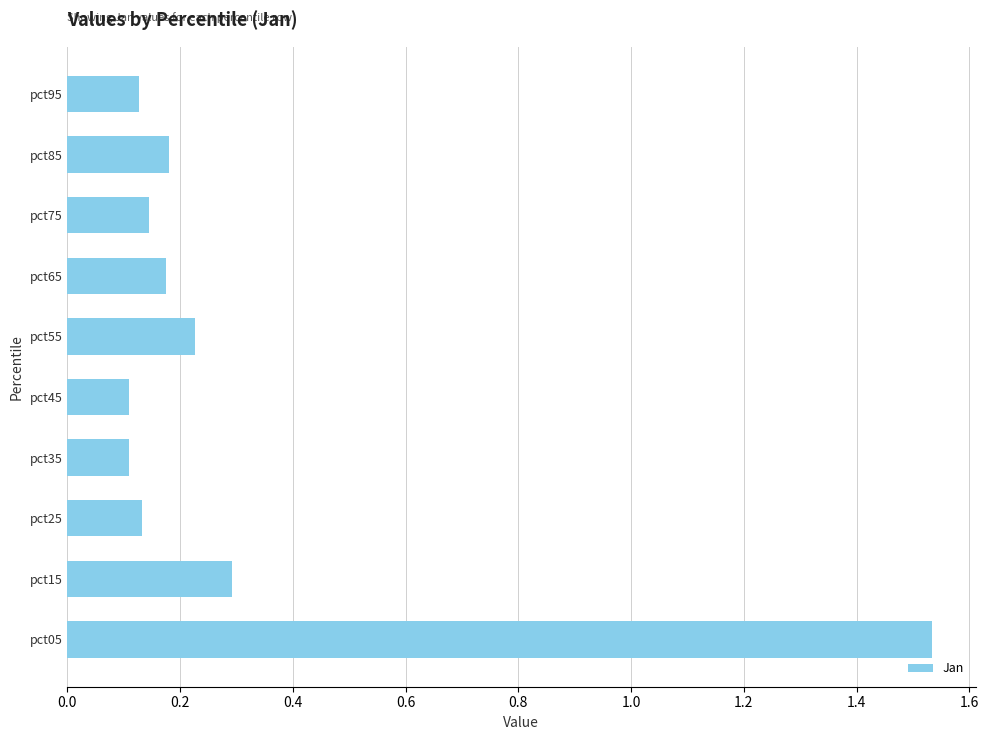

Which label corresponds to the largest value in the chart?

pct05